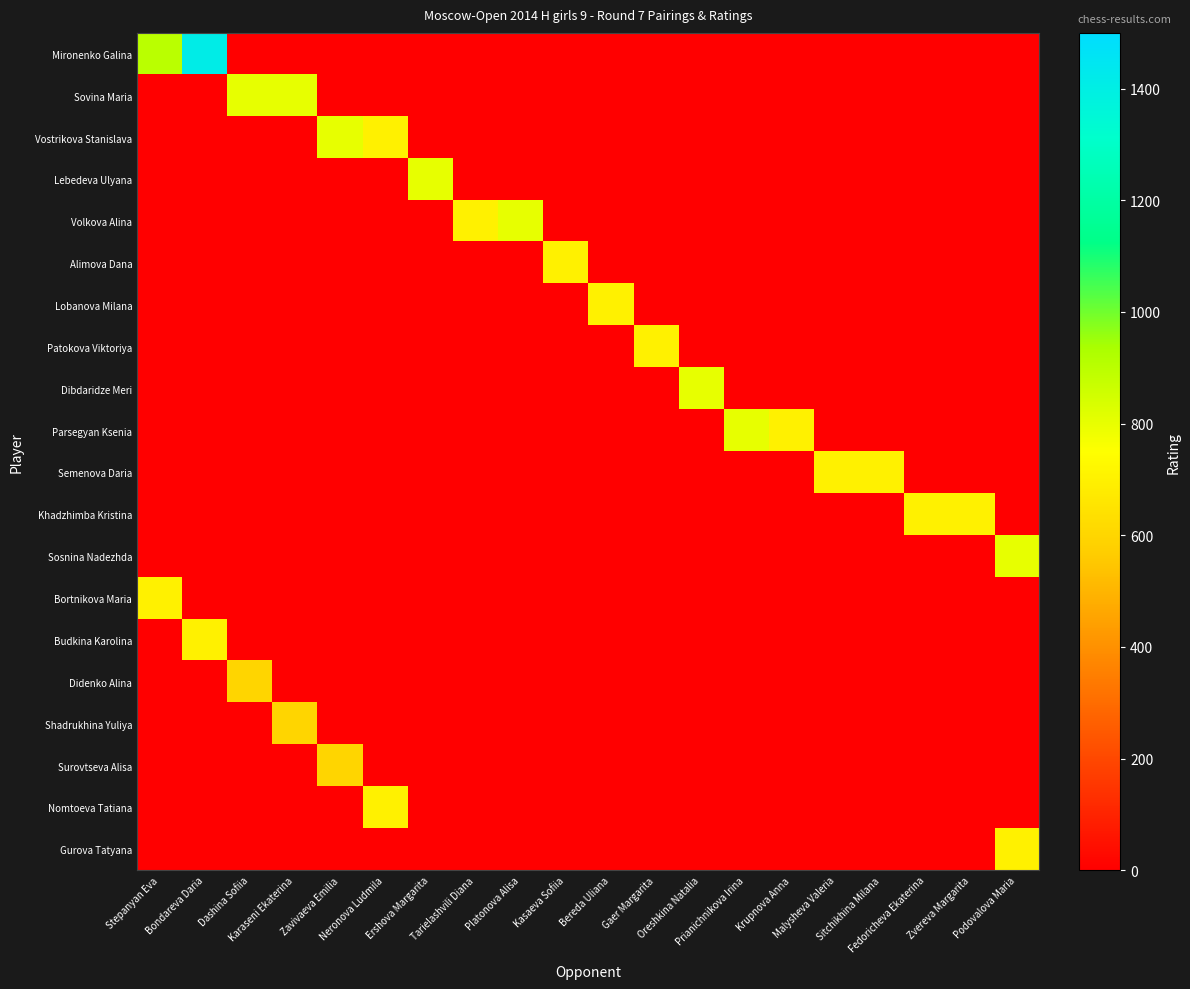

Reading left to right, transcribe all the data shown in this chart.

Mironenko Galina: Stepanyan Eva=900	Bondareva Daria=1412	Dashina Sofiia=0	Karaseni Ekaterina=0	Zavivaeva Emilia=0	Neronova Ludmila=0	Ershova Margarita=0	Tarielashvili Diana=0	Platonova Alisa=0	Kasaeva Sofiia=0	Bereda Uliana=0	Gaer Margarita=0	Oreshkina Natalia=0	Prianichnikova Irina=0	Krupnova Anna=0	Malysheva Valeria=0	Sitchikhina Milana=0	Fedoricheva Ekaterina=0	Zvereva Margarita=0	Podovalova Maria=0
Sovina Maria: Stepanyan Eva=0	Bondareva Daria=0	Dashina Sofiia=800	Karaseni Ekaterina=800	Zavivaeva Emilia=0	Neronova Ludmila=0	Ershova Margarita=0	Tarielashvili Diana=0	Platonova Alisa=0	Kasaeva Sofiia=0	Bereda Uliana=0	Gaer Margarita=0	Oreshkina Natalia=0	Prianichnikova Irina=0	Krupnova Anna=0	Malysheva Valeria=0	Sitchikhina Milana=0	Fedoricheva Ekaterina=0	Zvereva Margarita=0	Podovalova Maria=0
Vostrikova Stanislava: Stepanyan Eva=0	Bondareva Daria=0	Dashina Sofiia=0	Karaseni Ekaterina=0	Zavivaeva Emilia=800	Neronova Ludmila=700	Ershova Margarita=0	Tarielashvili Diana=0	Platonova Alisa=0	Kasaeva Sofiia=0	Bereda Uliana=0	Gaer Margarita=0	Oreshkina Natalia=0	Prianichnikova Irina=0	Krupnova Anna=0	Malysheva Valeria=0	Sitchikhina Milana=0	Fedoricheva Ekaterina=0	Zvereva Margarita=0	Podovalova Maria=0
Lebedeva Ulyana: Stepanyan Eva=0	Bondareva Daria=0	Dashina Sofiia=0	Karaseni Ekaterina=0	Zavivaeva Emilia=0	Neronova Ludmila=0	Ershova Margarita=800	Tarielashvili Diana=0	Platonova Alisa=0	Kasaeva Sofiia=0	Bereda Uliana=0	Gaer Margarita=0	Oreshkina Natalia=0	Prianichnikova Irina=0	Krupnova Anna=0	Malysheva Valeria=0	Sitchikhina Milana=0	Fedoricheva Ekaterina=0	Zvereva Margarita=0	Podovalova Maria=0
Volkova Alina: Stepanyan Eva=0	Bondareva Daria=0	Dashina Sofiia=0	Karaseni Ekaterina=0	Zavivaeva Emilia=0	Neronova Ludmila=0	Ershova Margarita=0	Tarielashvili Diana=700	Platonova Alisa=800	Kasaeva Sofiia=0	Bereda Uliana=0	Gaer Margarita=0	Oreshkina Natalia=0	Prianichnikova Irina=0	Krupnova Anna=0	Malysheva Valeria=0	Sitchikhina Milana=0	Fedoricheva Ekaterina=0	Zvereva Margarita=0	Podovalova Maria=0
Alimova Dana: Stepanyan Eva=0	Bondareva Daria=0	Dashina Sofiia=0	Karaseni Ekaterina=0	Zavivaeva Emilia=0	Neronova Ludmila=0	Ershova Margarita=0	Tarielashvili Diana=0	Platonova Alisa=0	Kasaeva Sofiia=700	Bereda Uliana=0	Gaer Margarita=0	Oreshkina Natalia=0	Prianichnikova Irina=0	Krupnova Anna=0	Malysheva Valeria=0	Sitchikhina Milana=0	Fedoricheva Ekaterina=0	Zvereva Margarita=0	Podovalova Maria=0
Lobanova Milana: Stepanyan Eva=0	Bondareva Daria=0	Dashina Sofiia=0	Karaseni Ekaterina=0	Zavivaeva Emilia=0	Neronova Ludmila=0	Ershova Margarita=0	Tarielashvili Diana=0	Platonova Alisa=0	Kasaeva Sofiia=0	Bereda Uliana=700	Gaer Margarita=0	Oreshkina Natalia=0	Prianichnikova Irina=0	Krupnova Anna=0	Malysheva Valeria=0	Sitchikhina Milana=0	Fedoricheva Ekaterina=0	Zvereva Margarita=0	Podovalova Maria=0
Patokova Viktoriya: Stepanyan Eva=0	Bondareva Daria=0	Dashina Sofiia=0	Karaseni Ekaterina=0	Zavivaeva Emilia=0	Neronova Ludmila=0	Ershova Margarita=0	Tarielashvili Diana=0	Platonova Alisa=0	Kasaeva Sofiia=0	Bereda Uliana=0	Gaer Margarita=700	Oreshkina Natalia=0	Prianichnikova Irina=0	Krupnova Anna=0	Malysheva Valeria=0	Sitchikhina Milana=0	Fedoricheva Ekaterina=0	Zvereva Margarita=0	Podovalova Maria=0
Dibdaridze Meri: Stepanyan Eva=0	Bondareva Daria=0	Dashina Sofiia=0	Karaseni Ekaterina=0	Zavivaeva Emilia=0	Neronova Ludmila=0	Ershova Margarita=0	Tarielashvili Diana=0	Platonova Alisa=0	Kasaeva Sofiia=0	Bereda Uliana=0	Gaer Margarita=0	Oreshkina Natalia=800	Prianichnikova Irina=0	Krupnova Anna=0	Malysheva Valeria=0	Sitchikhina Milana=0	Fedoricheva Ekaterina=0	Zvereva Margarita=0	Podovalova Maria=0
Parsegyan Ksenia: Stepanyan Eva=0	Bondareva Daria=0	Dashina Sofiia=0	Karaseni Ekaterina=0	Zavivaeva Emilia=0	Neronova Ludmila=0	Ershova Margarita=0	Tarielashvili Diana=0	Platonova Alisa=0	Kasaeva Sofiia=0	Bereda Uliana=0	Gaer Margarita=0	Oreshkina Natalia=0	Prianichnikova Irina=800	Krupnova Anna=700	Malysheva Valeria=0	Sitchikhina Milana=0	Fedoricheva Ekaterina=0	Zvereva Margarita=0	Podovalova Maria=0
Semenova Daria: Stepanyan Eva=0	Bondareva Daria=0	Dashina Sofiia=0	Karaseni Ekaterina=0	Zavivaeva Emilia=0	Neronova Ludmila=0	Ershova Margarita=0	Tarielashvili Diana=0	Platonova Alisa=0	Kasaeva Sofiia=0	Bereda Uliana=0	Gaer Margarita=0	Oreshkina Natalia=0	Prianichnikova Irina=0	Krupnova Anna=0	Malysheva Valeria=700	Sitchikhina Milana=700	Fedoricheva Ekaterina=0	Zvereva Margarita=0	Podovalova Maria=0
Khadzhimba Kristina: Stepanyan Eva=0	Bondareva Daria=0	Dashina Sofiia=0	Karaseni Ekaterina=0	Zavivaeva Emilia=0	Neronova Ludmila=0	Ershova Margarita=0	Tarielashvili Diana=0	Platonova Alisa=0	Kasaeva Sofiia=0	Bereda Uliana=0	Gaer Margarita=0	Oreshkina Natalia=0	Prianichnikova Irina=0	Krupnova Anna=0	Malysheva Valeria=0	Sitchikhina Milana=0	Fedoricheva Ekaterina=700	Zvereva Margarita=700	Podovalova Maria=0
Sosnina Nadezhda: Stepanyan Eva=0	Bondareva Daria=0	Dashina Sofiia=0	Karaseni Ekaterina=0	Zavivaeva Emilia=0	Neronova Ludmila=0	Ershova Margarita=0	Tarielashvili Diana=0	Platonova Alisa=0	Kasaeva Sofiia=0	Bereda Uliana=0	Gaer Margarita=0	Oreshkina Natalia=0	Prianichnikova Irina=0	Krupnova Anna=0	Malysheva Valeria=0	Sitchikhina Milana=0	Fedoricheva Ekaterina=0	Zvereva Margarita=0	Podovalova Maria=800
Bortnikova Maria: Stepanyan Eva=700	Bondareva Daria=0	Dashina Sofiia=0	Karaseni Ekaterina=0	Zavivaeva Emilia=0	Neronova Ludmila=0	Ershova Margarita=0	Tarielashvili Diana=0	Platonova Alisa=0	Kasaeva Sofiia=0	Bereda Uliana=0	Gaer Margarita=0	Oreshkina Natalia=0	Prianichnikova Irina=0	Krupnova Anna=0	Malysheva Valeria=0	Sitchikhina Milana=0	Fedoricheva Ekaterina=0	Zvereva Margarita=0	Podovalova Maria=0
Budkina Karolina: Stepanyan Eva=0	Bondareva Daria=700	Dashina Sofiia=0	Karaseni Ekaterina=0	Zavivaeva Emilia=0	Neronova Ludmila=0	Ershova Margarita=0	Tarielashvili Diana=0	Platonova Alisa=0	Kasaeva Sofiia=0	Bereda Uliana=0	Gaer Margarita=0	Oreshkina Natalia=0	Prianichnikova Irina=0	Krupnova Anna=0	Malysheva Valeria=0	Sitchikhina Milana=0	Fedoricheva Ekaterina=0	Zvereva Margarita=0	Podovalova Maria=0
Didenko Alina: Stepanyan Eva=0	Bondareva Daria=0	Dashina Sofiia=600	Karaseni Ekaterina=0	Zavivaeva Emilia=0	Neronova Ludmila=0	Ershova Margarita=0	Tarielashvili Diana=0	Platonova Alisa=0	Kasaeva Sofiia=0	Bereda Uliana=0	Gaer Margarita=0	Oreshkina Natalia=0	Prianichnikova Irina=0	Krupnova Anna=0	Malysheva Valeria=0	Sitchikhina Milana=0	Fedoricheva Ekaterina=0	Zvereva Margarita=0	Podovalova Maria=0
Shadrukhina Yuliya: Stepanyan Eva=0	Bondareva Daria=0	Dashina Sofiia=0	Karaseni Ekaterina=600	Zavivaeva Emilia=0	Neronova Ludmila=0	Ershova Margarita=0	Tarielashvili Diana=0	Platonova Alisa=0	Kasaeva Sofiia=0	Bereda Uliana=0	Gaer Margarita=0	Oreshkina Natalia=0	Prianichnikova Irina=0	Krupnova Anna=0	Malysheva Valeria=0	Sitchikhina Milana=0	Fedoricheva Ekaterina=0	Zvereva Margarita=0	Podovalova Maria=0
Surovtseva Alisa: Stepanyan Eva=0	Bondareva Daria=0	Dashina Sofiia=0	Karaseni Ekaterina=0	Zavivaeva Emilia=600	Neronova Ludmila=0	Ershova Margarita=0	Tarielashvili Diana=0	Platonova Alisa=0	Kasaeva Sofiia=0	Bereda Uliana=0	Gaer Margarita=0	Oreshkina Natalia=0	Prianichnikova Irina=0	Krupnova Anna=0	Malysheva Valeria=0	Sitchikhina Milana=0	Fedoricheva Ekaterina=0	Zvereva Margarita=0	Podovalova Maria=0
Nomtoeva Tatiana: Stepanyan Eva=0	Bondareva Daria=0	Dashina Sofiia=0	Karaseni Ekaterina=0	Zavivaeva Emilia=0	Neronova Ludmila=700	Ershova Margarita=0	Tarielashvili Diana=0	Platonova Alisa=0	Kasaeva Sofiia=0	Bereda Uliana=0	Gaer Margarita=0	Oreshkina Natalia=0	Prianichnikova Irina=0	Krupnova Anna=0	Malysheva Valeria=0	Sitchikhina Milana=0	Fedoricheva Ekaterina=0	Zvereva Margarita=0	Podovalova Maria=0
Gurova Tatyana: Stepanyan Eva=0	Bondareva Daria=0	Dashina Sofiia=0	Karaseni Ekaterina=0	Zavivaeva Emilia=0	Neronova Ludmila=0	Ershova Margarita=0	Tarielashvili Diana=0	Platonova Alisa=0	Kasaeva Sofiia=0	Bereda Uliana=0	Gaer Margarita=0	Oreshkina Natalia=0	Prianichnikova Irina=0	Krupnova Anna=0	Malysheva Valeria=0	Sitchikhina Milana=0	Fedoricheva Ekaterina=0	Zvereva Margarita=0	Podovalova Maria=700